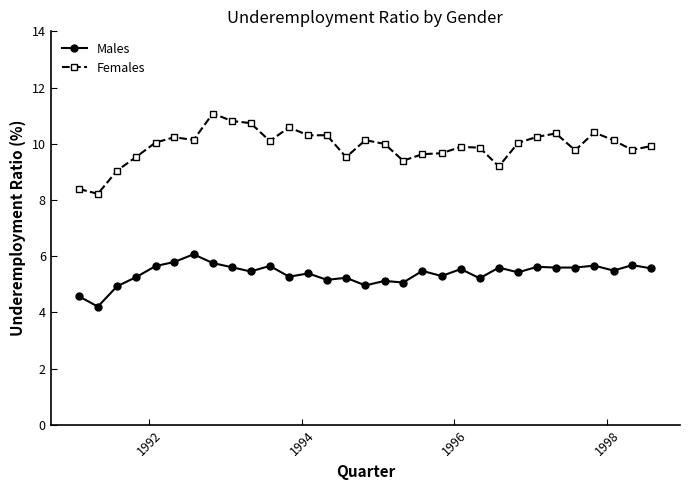

Is this an area chart (filled region under the line)?

No